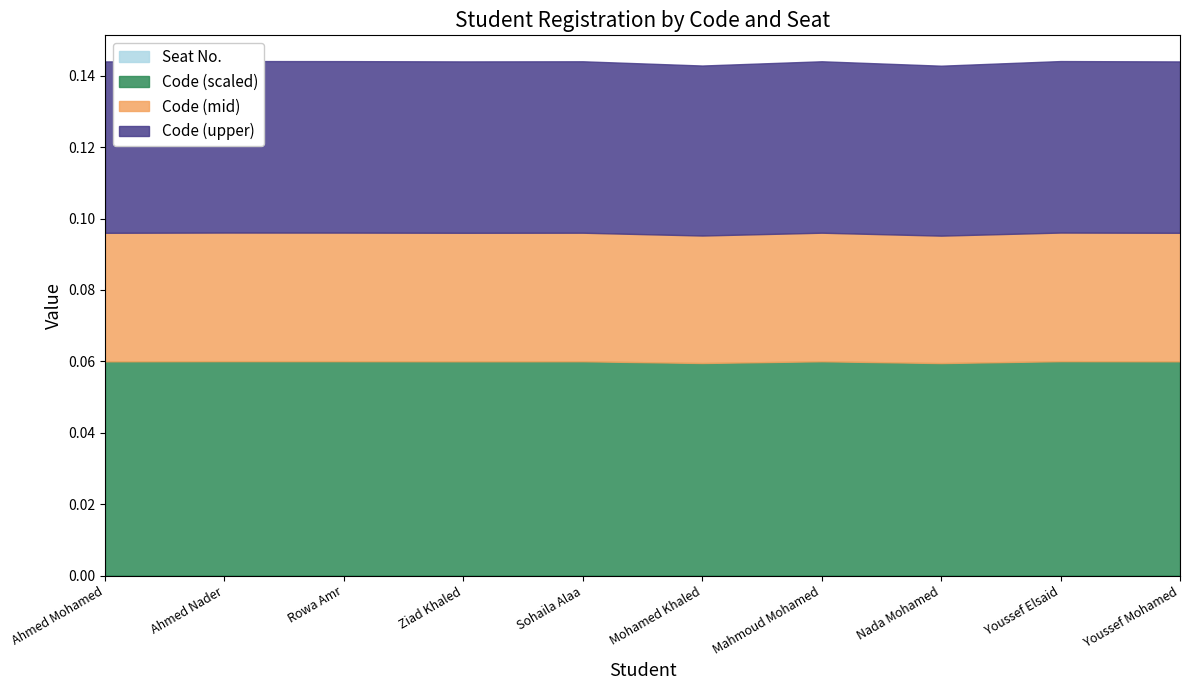

True or false: Code has more than 0 interior local peaks.

True